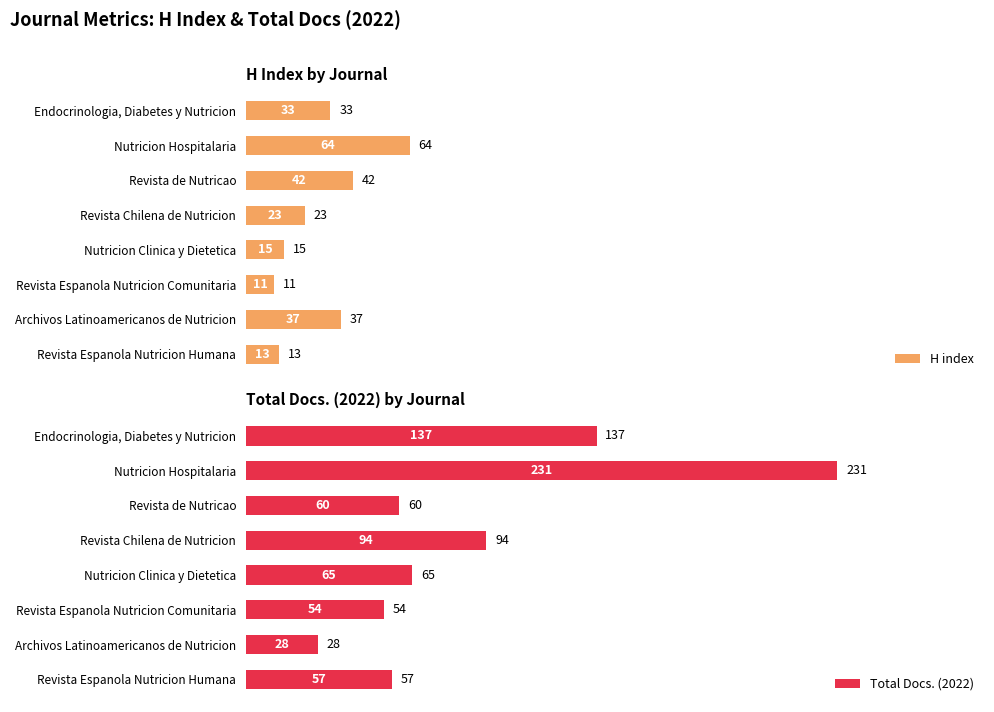

List the series in order of their overall mean, highest first.

Total Docs. (2022), H index